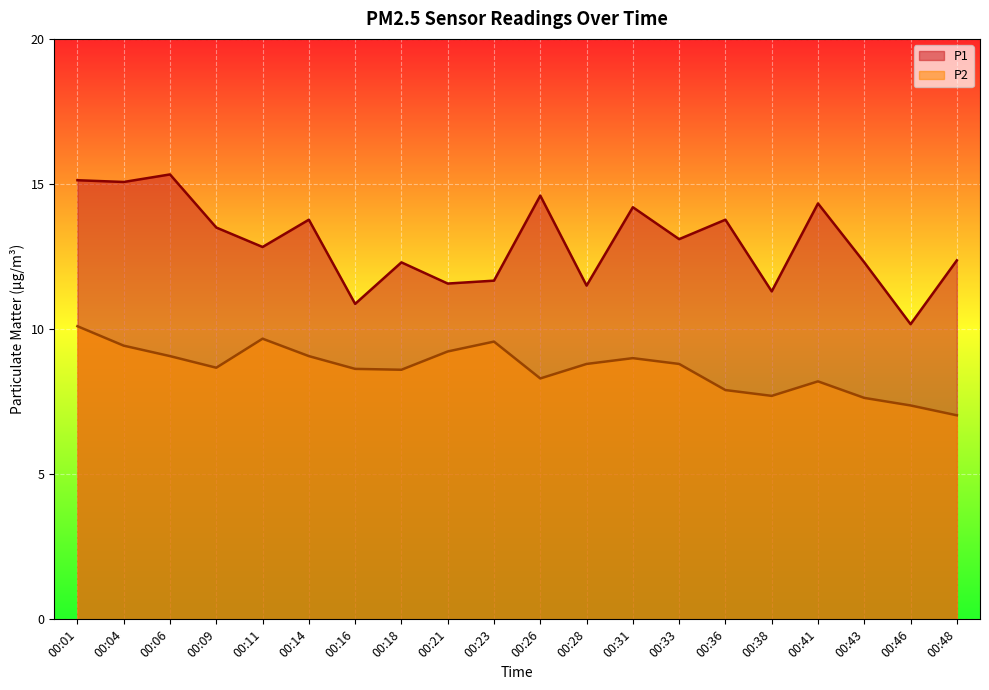

The P2 series shows 8.3 at 00:26. True or false?

True